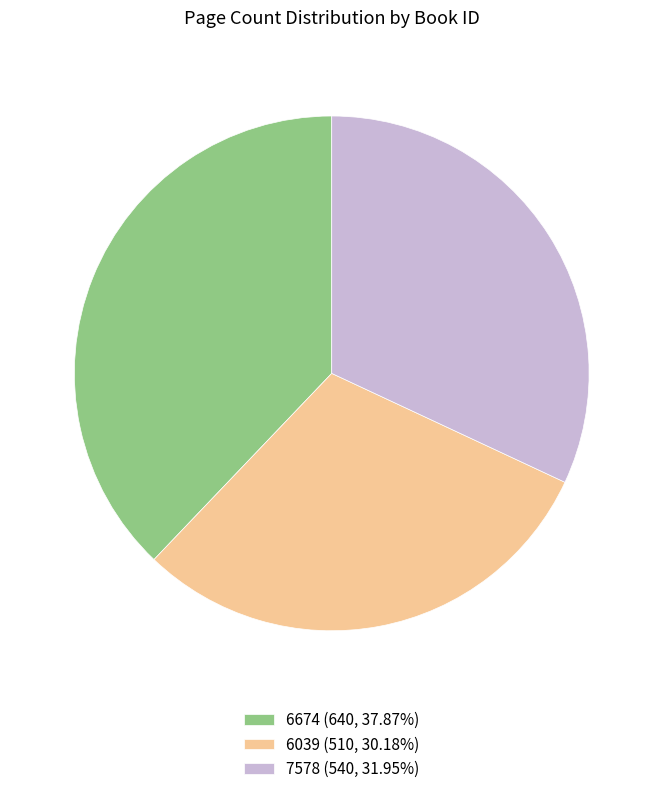

Is 7578 the majority of the pie?

No